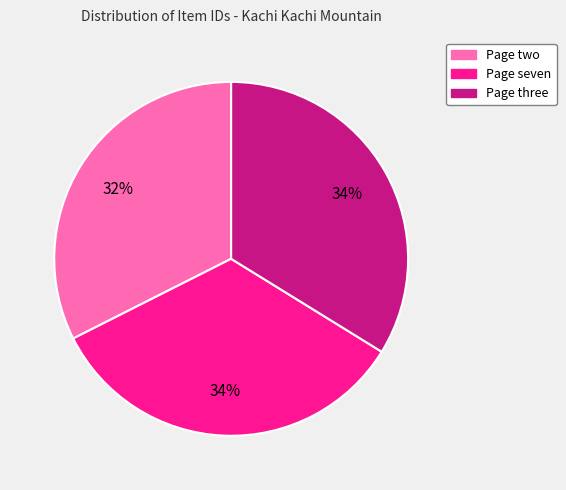

Count the number of slices in the pie.

3